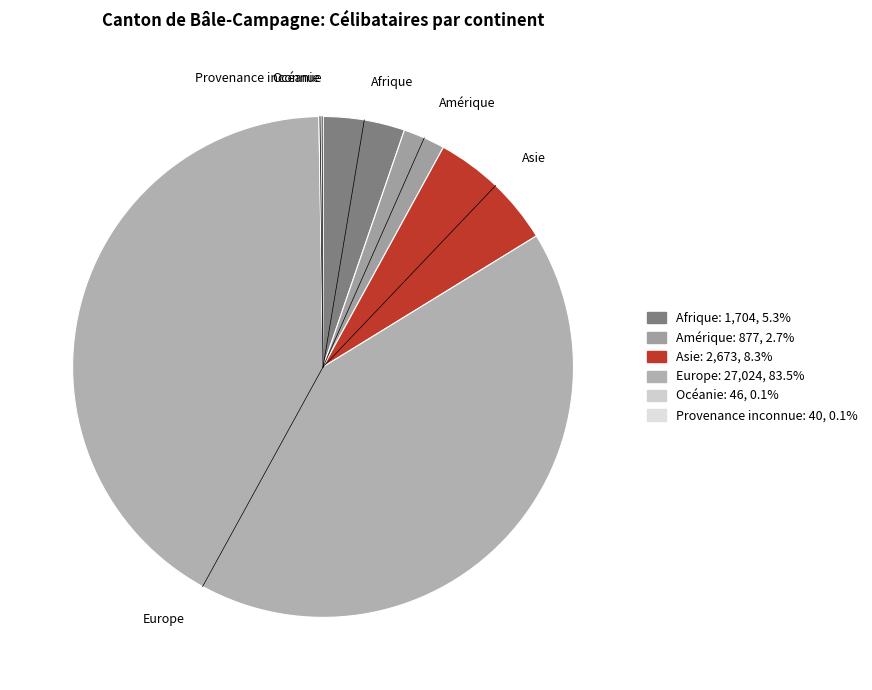

Which has a higher value, Asie or Europe?

Europe